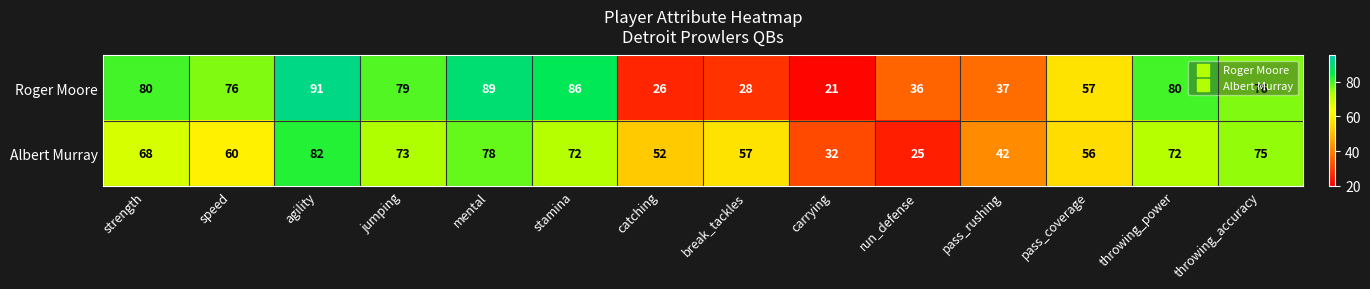

What is the maximum value shown in the chart?

91